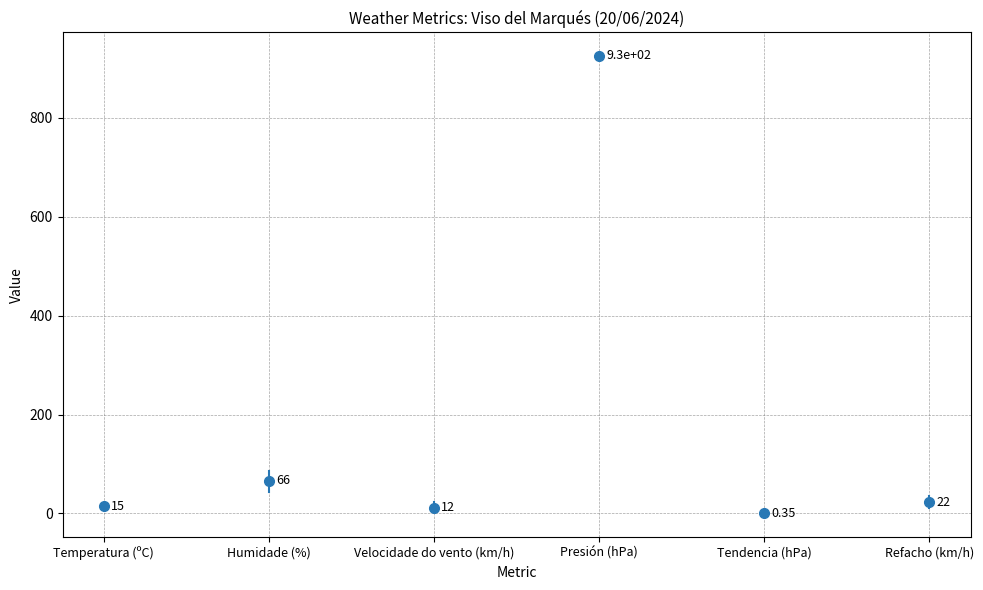

How many Presión (hPa) values are between 924 and 926?

1